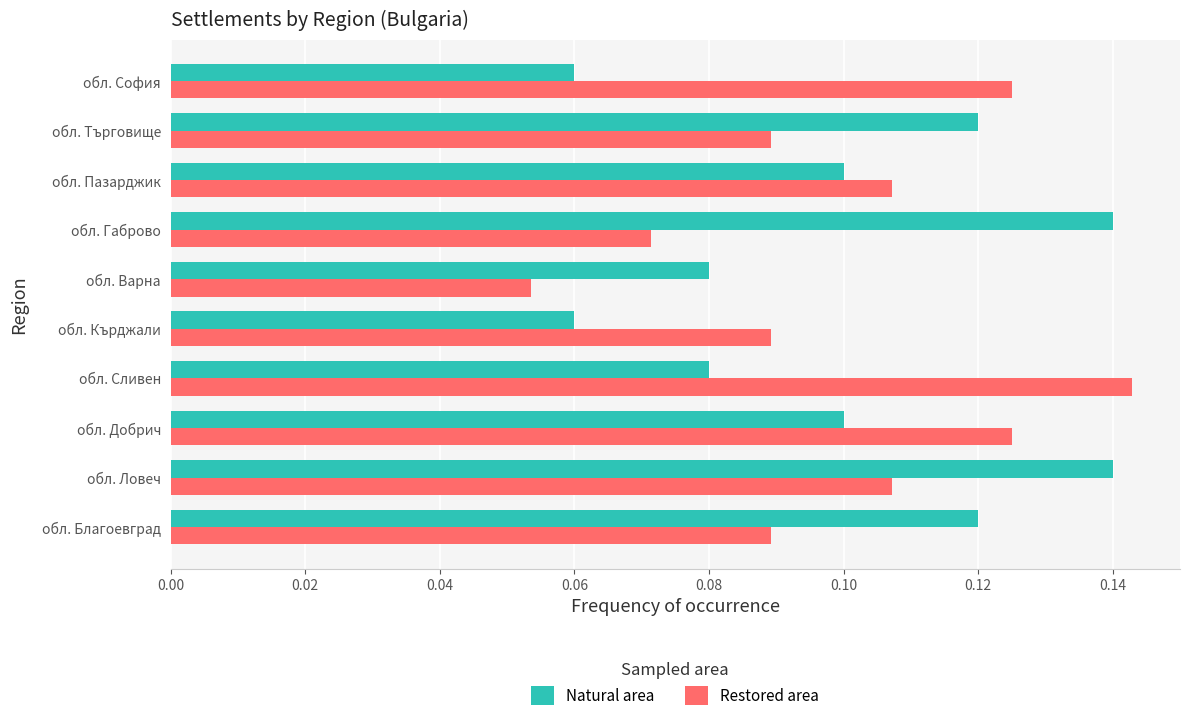

At how many categories does at least one series exceed 0?

10